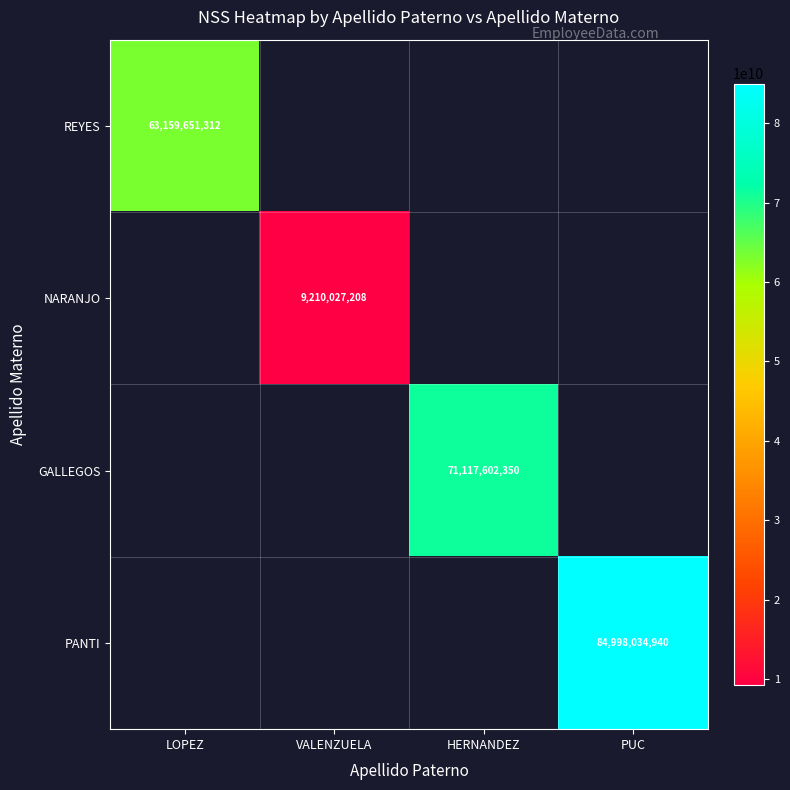

Between HERNANDEZ and LOPEZ, which is larger?

LOPEZ